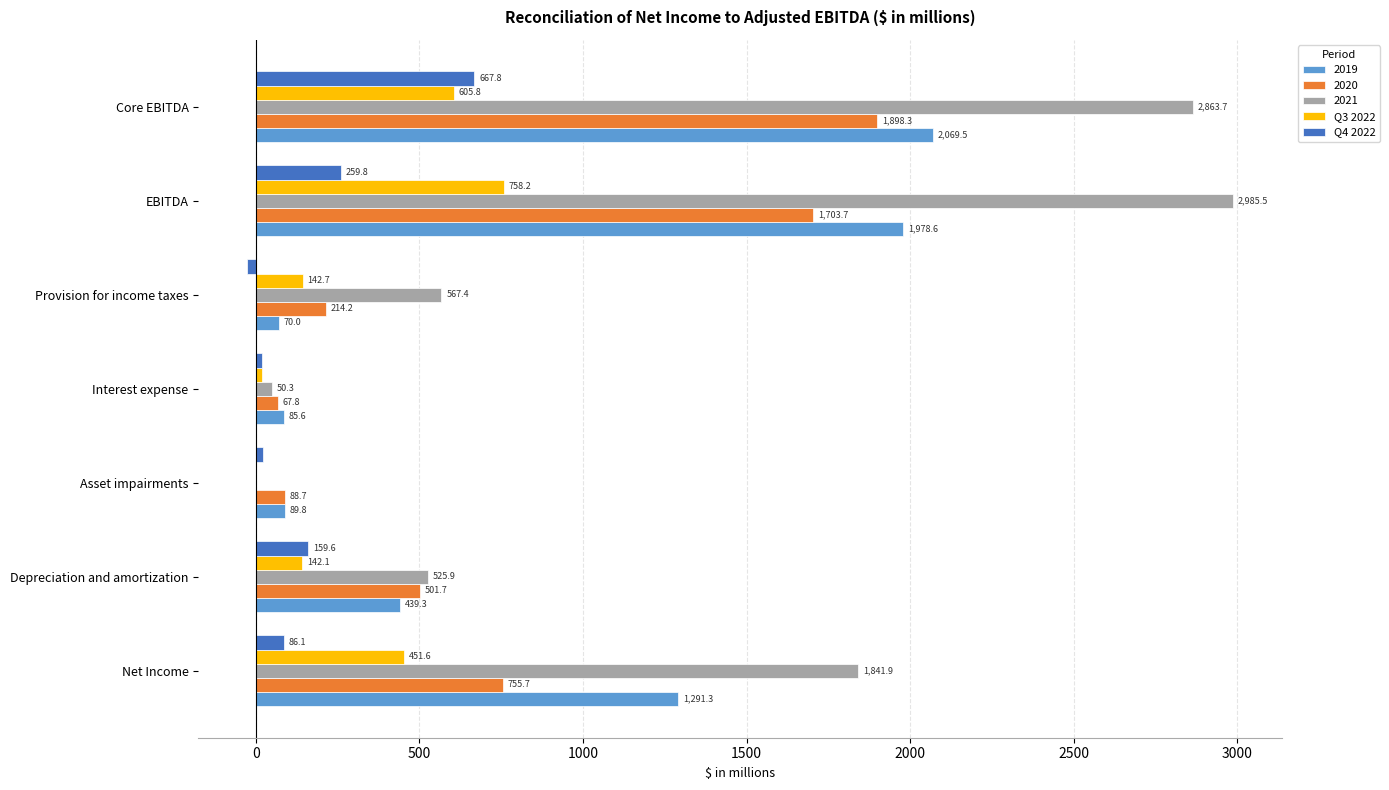

What is the highest value of the 2020 series?

1898.3